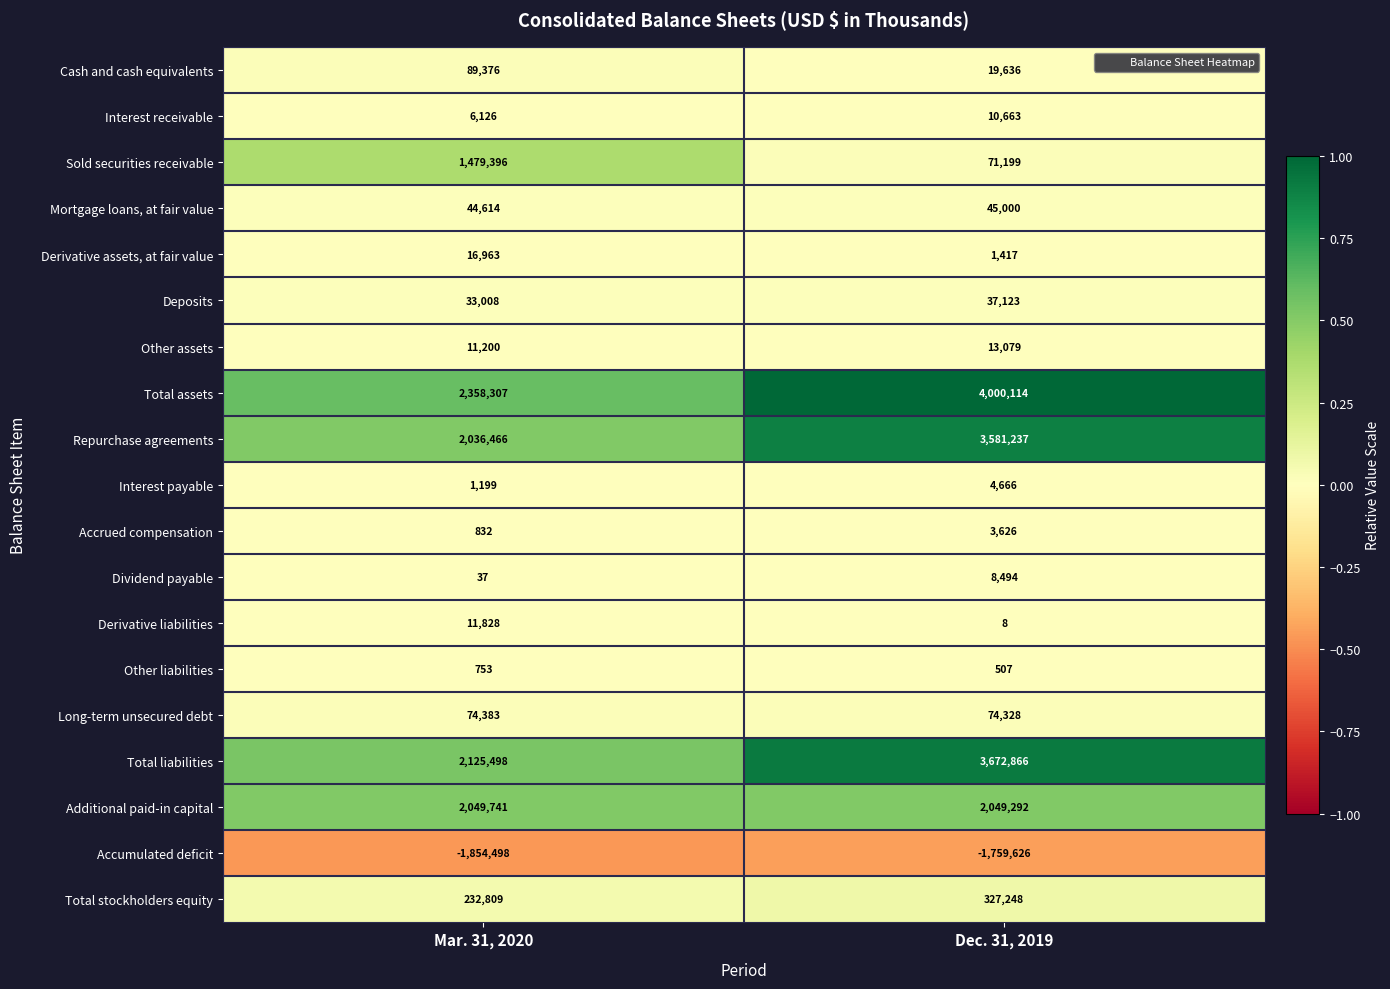

Rank the series at Dec. 31, 2019 from lowest to highest value.

Accumulated deficit, Derivative liabilities, Other liabilities, Derivative assets, at fair value, Accrued compensation, Interest payable, Dividend payable, Interest receivable, Other assets, Cash and cash equivalents, Deposits, Mortgage loans, at fair value, Sold securities receivable, Long-term unsecured debt, Total stockholders equity, Additional paid-in capital, Repurchase agreements, Total liabilities, Total assets